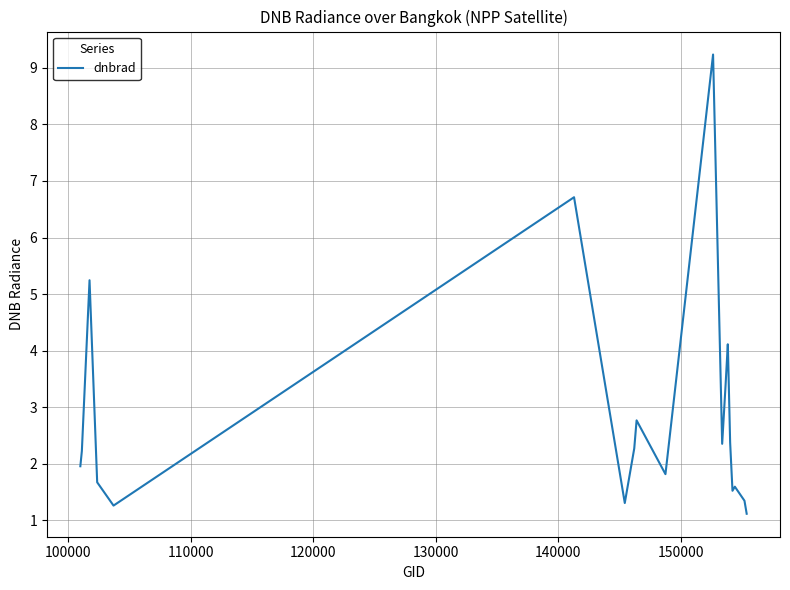

What is the greatest value displayed?

9.2